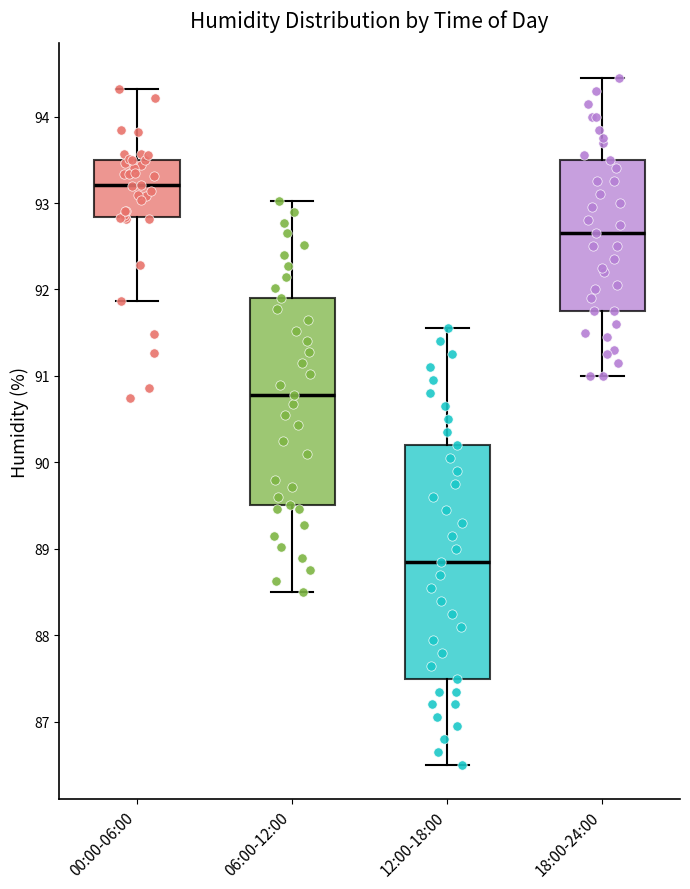

Reading left to right, read every box against the y-axis: the position of its median line, the range the box covers, and the ends of its whiskers. The values are not printed on the chart, so give them approximately, as read against the axis.

00:00-06:00: median 93.2, box 92.8 to 93.5, whiskers 91.9 to 94.3
06:00-12:00: median 90.8, box 89.5 to 91.9, whiskers 88.5 to 93.0
12:00-18:00: median 88.9, box 87.5 to 90.2, whiskers 86.5 to 91.6
18:00-24:00: median 92.7, box 91.8 to 93.5, whiskers 91.0 to 94.5